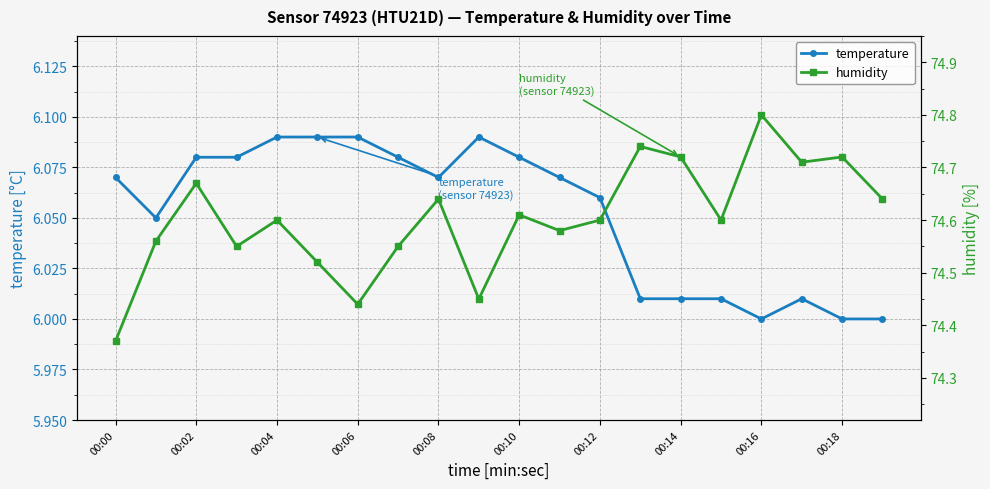

The value of temperature at 00:02 is 3.5. True or false?

False